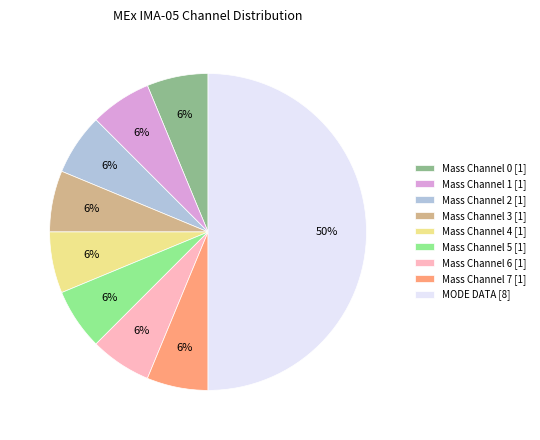

Does Mass Channel 5 [1] represent more than half of the total?

No